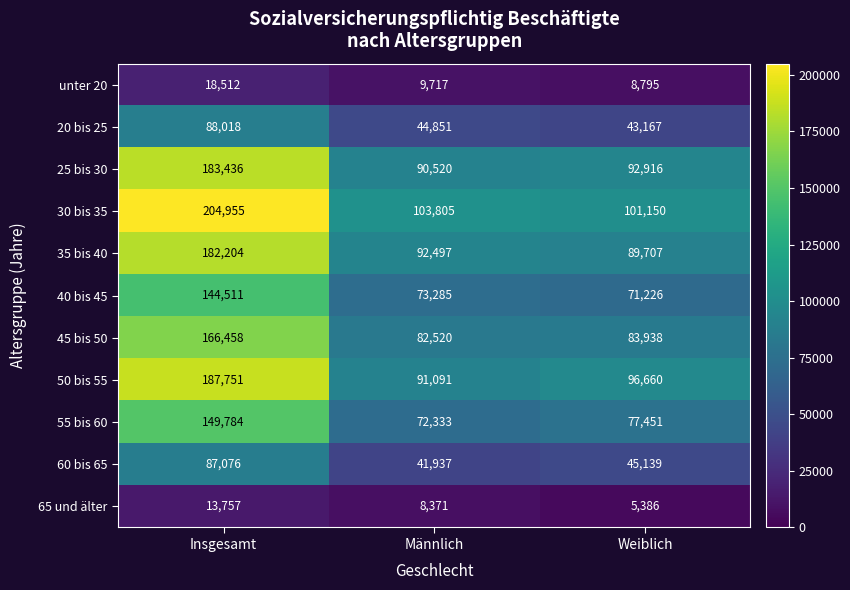

Is it true that 25 bis 30 equals 92916 at Weiblich?

True